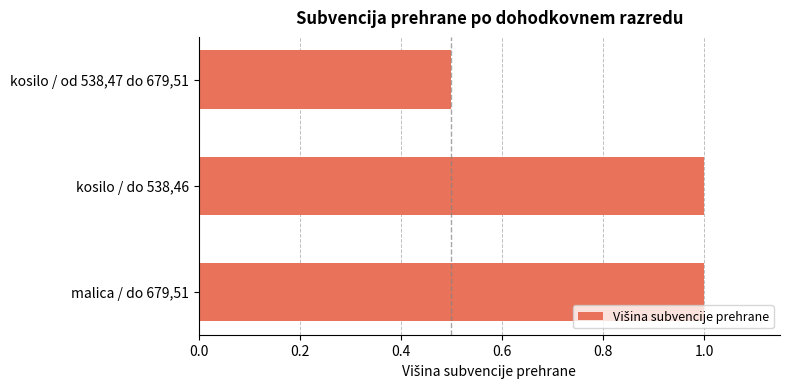

What is the sum of all values?

2.5